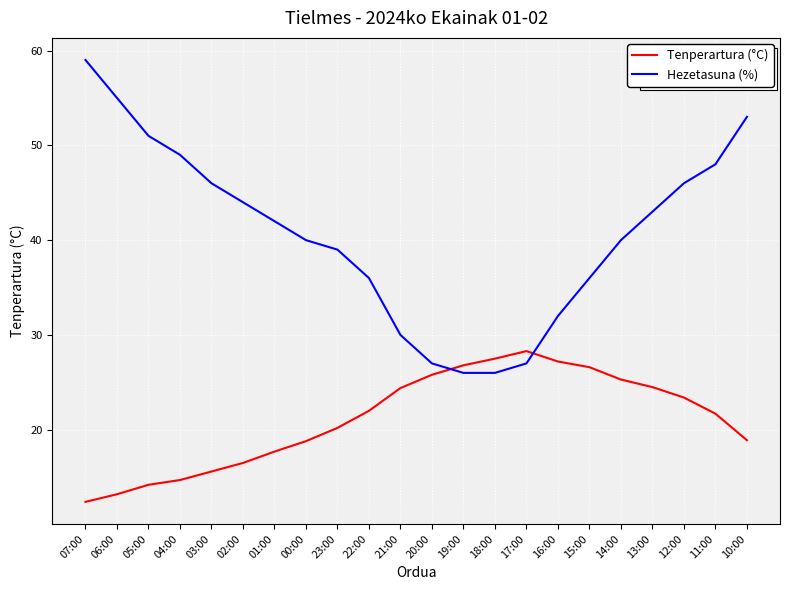

What is the difference between the second highest and minimum values in the Tenperartura (°C) series?

15.1